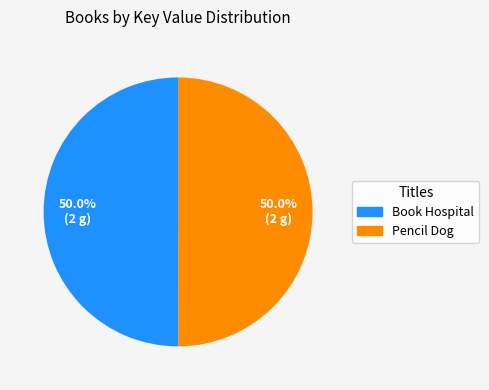

How much of the chart is everything except Pencil Dog?

50.0%